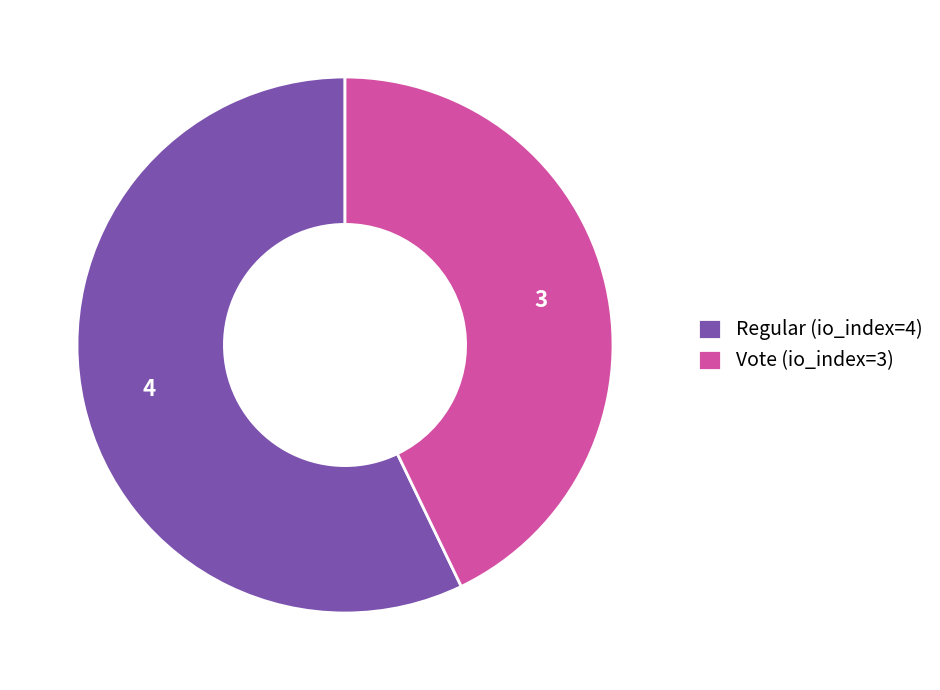

Which slice is the largest?

Regular (io_index=4)